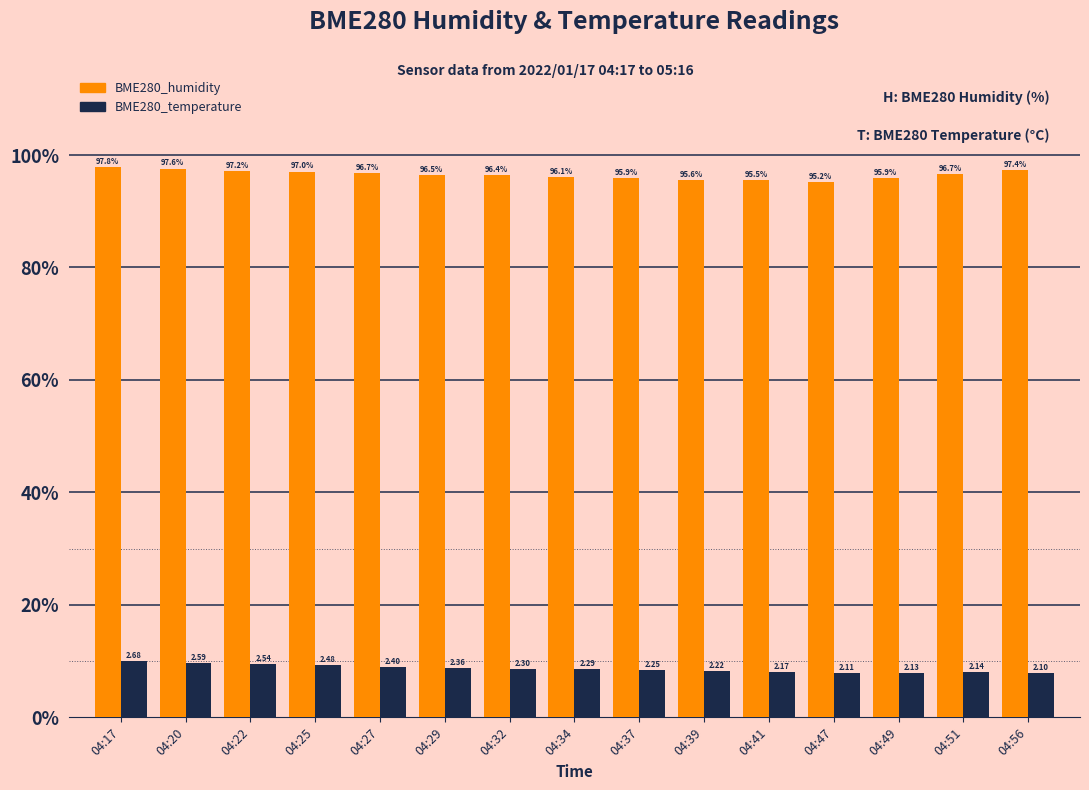

Does the chart contain any negative values?

No